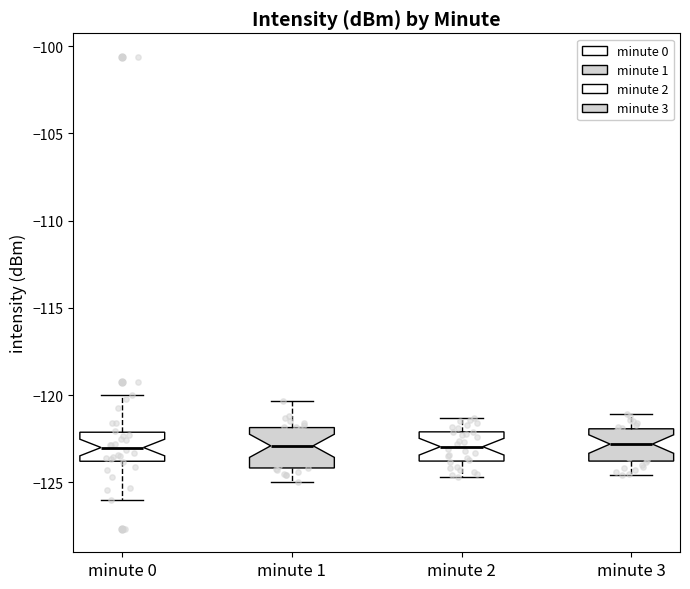

Reading left to right, read every box against the y-axis: the position of its median line, the range the box covers, and the ends of its whiskers. The values are not printed on the chart, so give them approximately, as read against the axis.

minute 0: median -123.0, box -124.0 to -122.0, whiskers -126.0 to -120.0
minute 1: median -123.0, box -124.0 to -122.0, whiskers -125.0 to -120.5
minute 2: median -123.0, box -124.0 to -122.0, whiskers -124.5 to -121.5
minute 3: median -123.0, box -124.0 to -122.0, whiskers -124.5 to -121.0